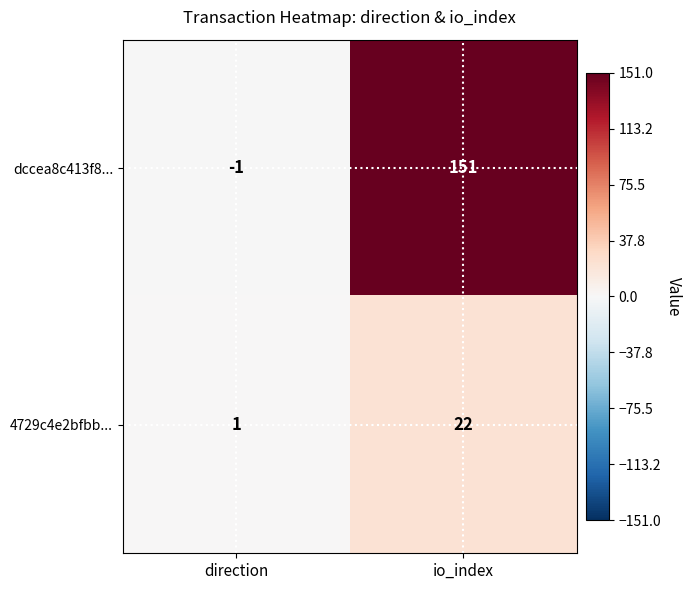

Reading left to right, transcribe all the data shown in this chart.

dccea8c413f8...: -1	151
4729c4e2bfbb...: 1	22